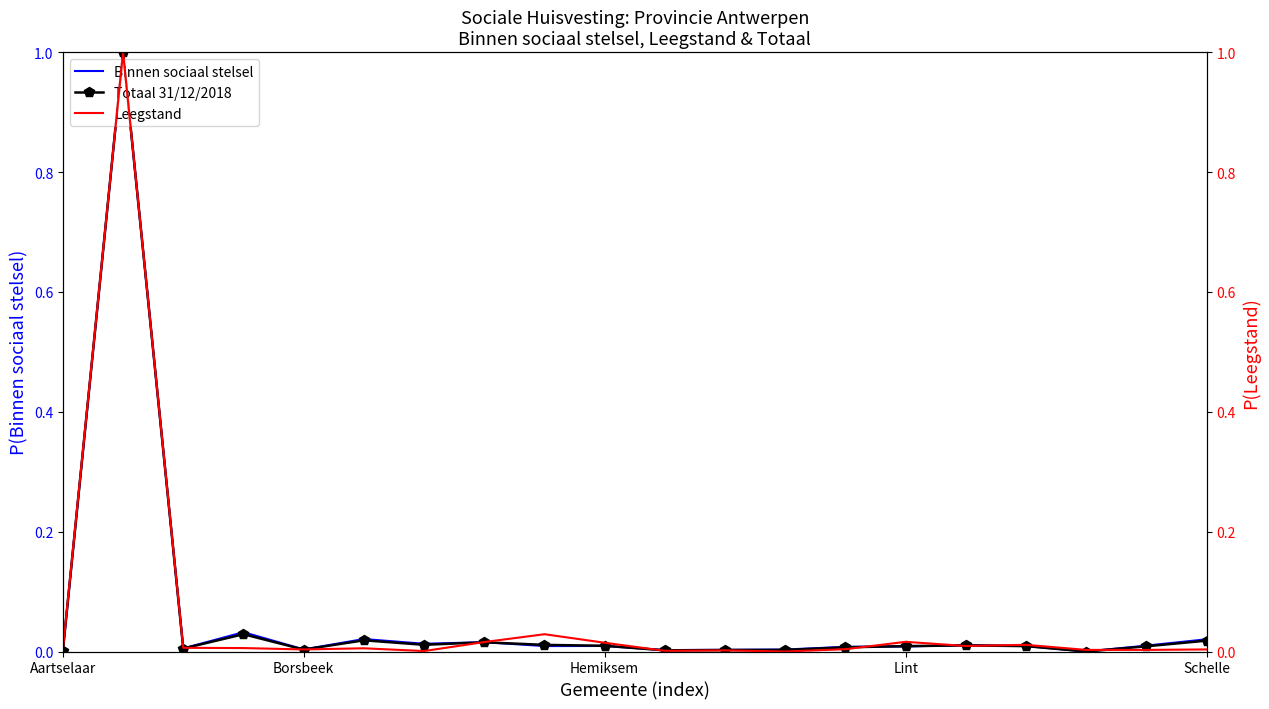

What is the label of the 7th point from the right?

13